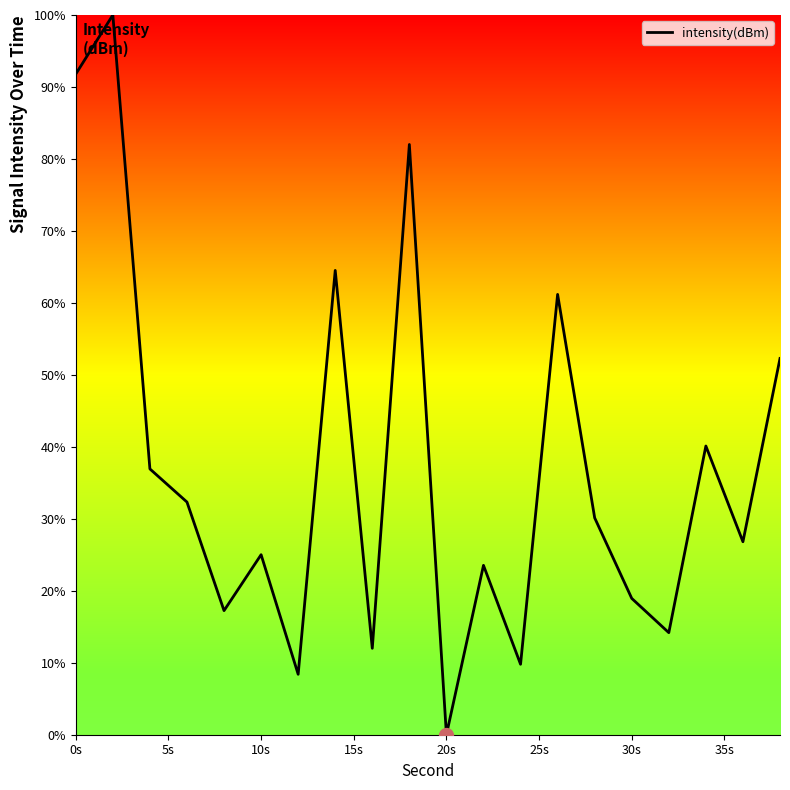

What is the difference between the maximum and minimum values?

100.0